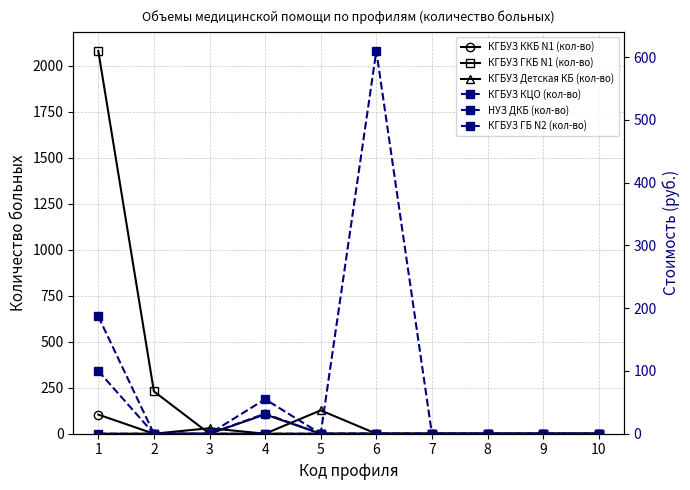

The КГБУЗ ККБ N1 (кол-во) series shows -36 at 3. True or false?

False